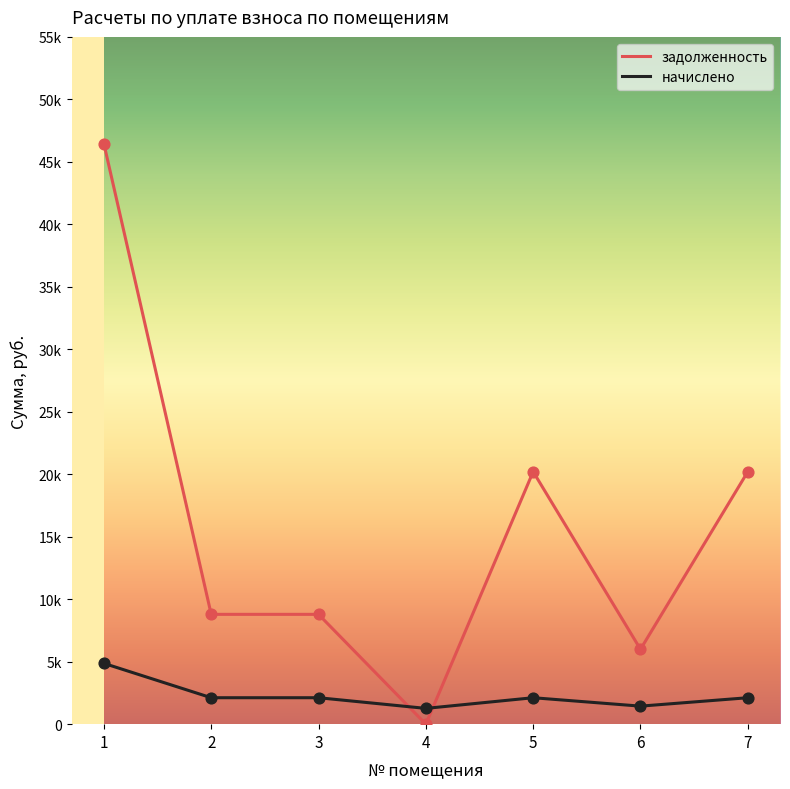

What are all the series names shown in the legend?

задолженность, начислено